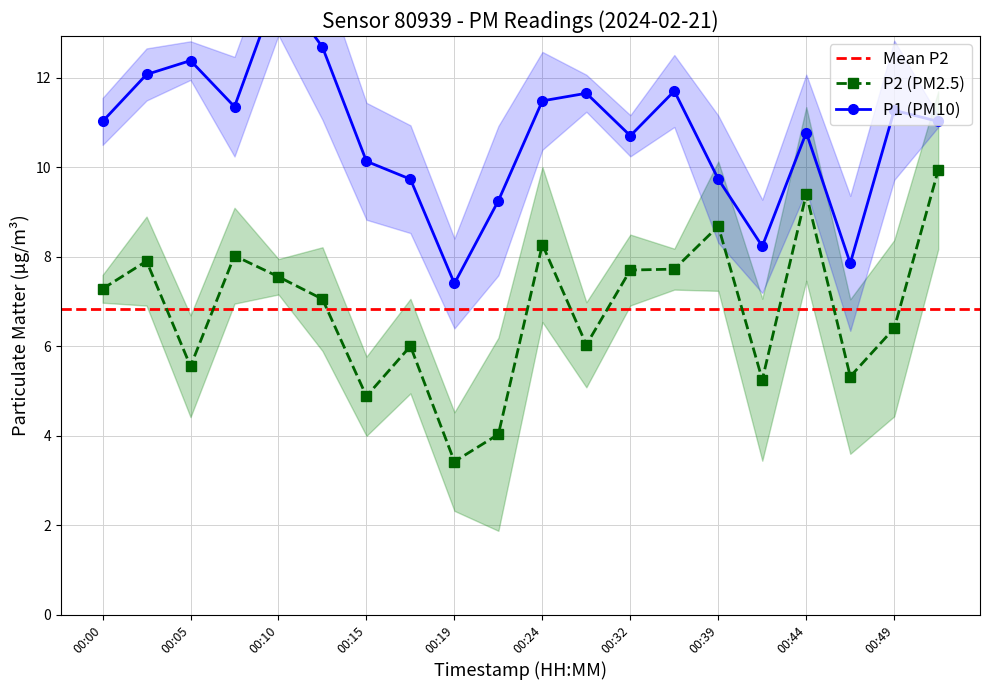

True or false: P2 and P1 intersect in this chart.

False